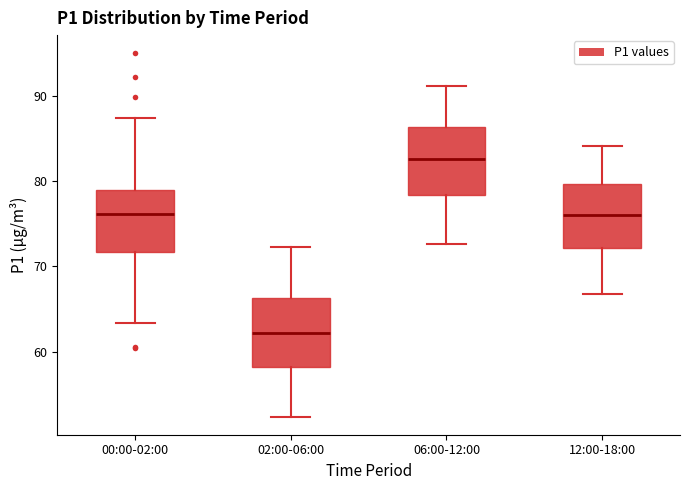

Reading left to right, read every box against the y-axis: the position of its median line, the range the box covers, and the ends of its whiskers. The values are not printed on the chart, so give them approximately, as read against the axis.

00:00-02:00: median 76, box 72 to 79, whiskers 63 to 87
02:00-06:00: median 62, box 58 to 66, whiskers 52 to 72
06:00-12:00: median 83, box 78 to 86, whiskers 73 to 91
12:00-18:00: median 76, box 72 to 80, whiskers 67 to 84